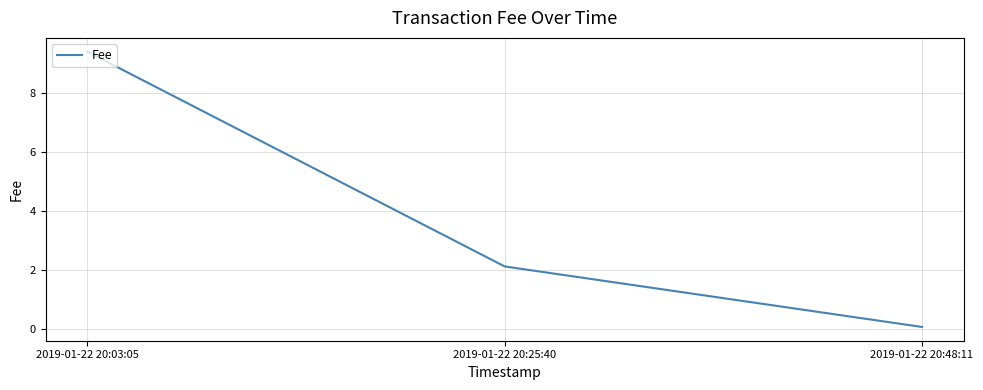

Is this an area chart (filled region under the line)?

No